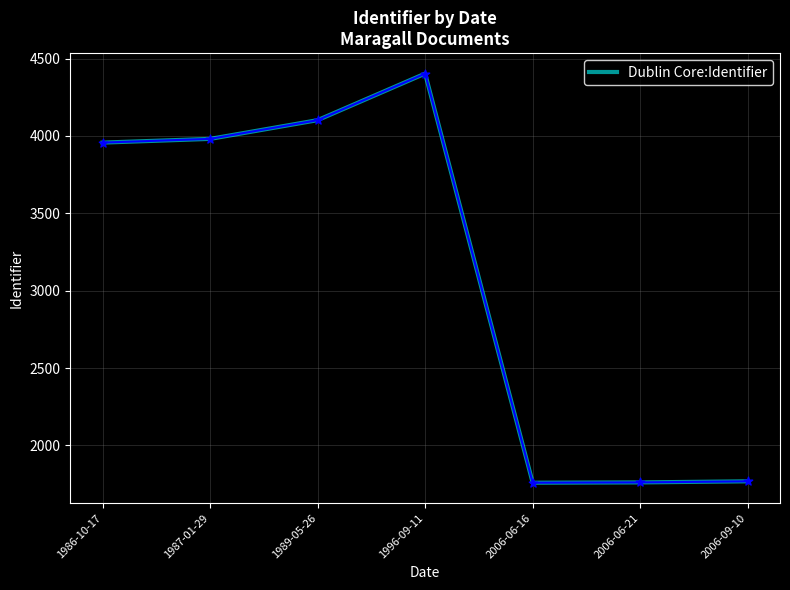

What is the change in value from 2006-06-21 to 2006-09-10?

+7